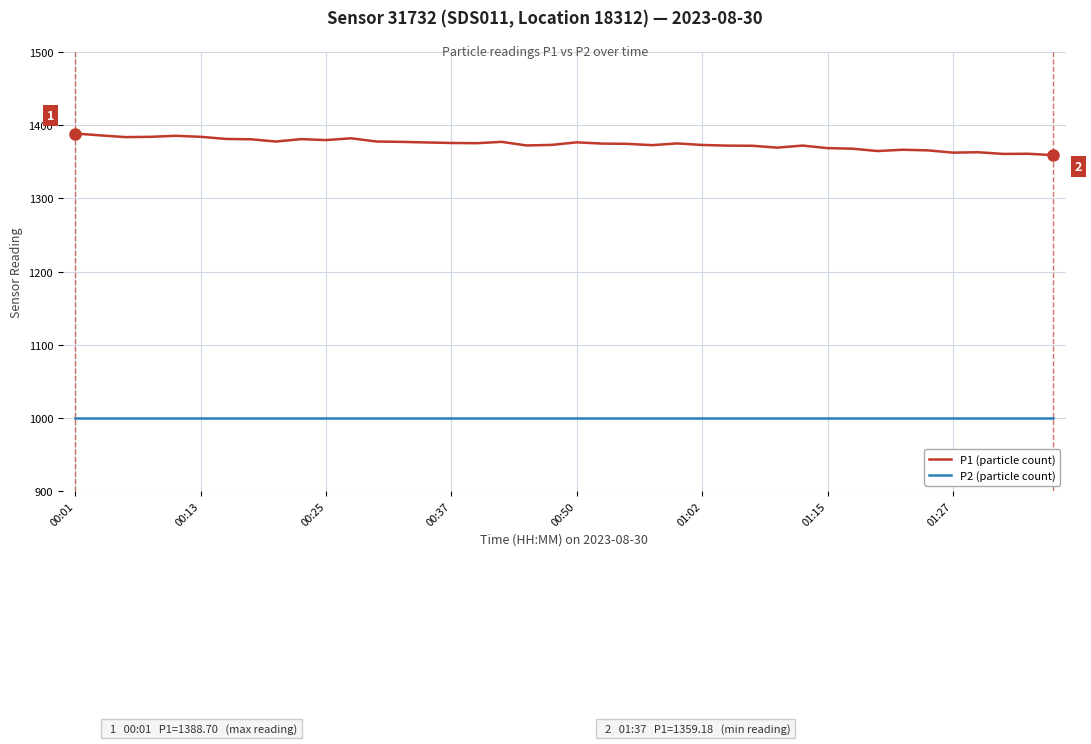

Rank the series by their maximum value, from lowest to highest.

P2 (particle count), P1 (particle count)